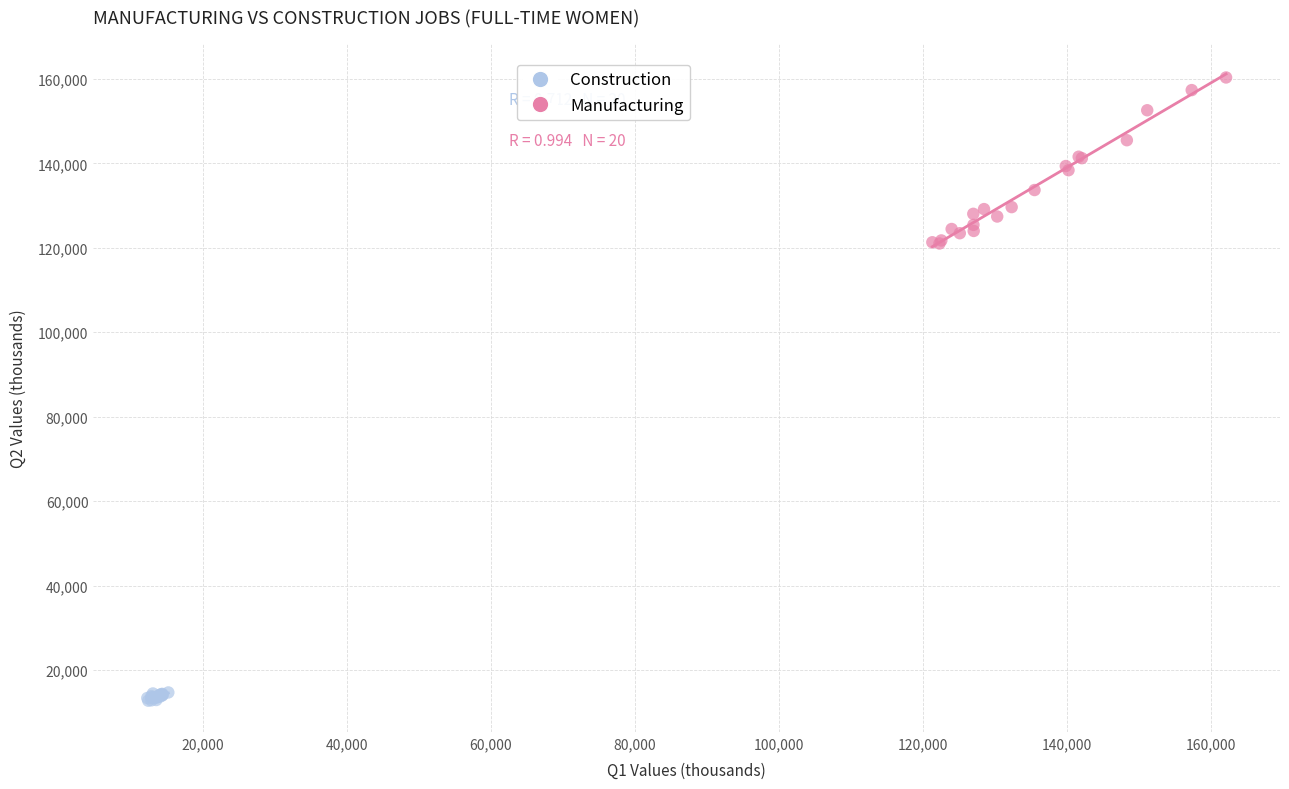

Which series contains the lowest Y value?

Construction